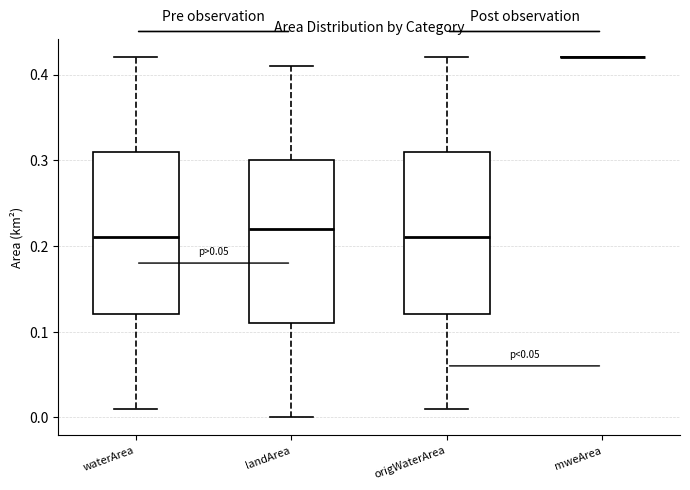

Reading left to right, read every box against the y-axis: the position of its median line, the range the box covers, and the ends of its whiskers. The values are not printed on the chart, so give them approximately, as read against the axis.

waterArea: median 0.21, box 0.12 to 0.31, whiskers 0.01 to 0.42
landArea: median 0.22, box 0.11 to 0.30, whiskers 0.00 to 0.41
origWaterArea: median 0.21, box 0.12 to 0.31, whiskers 0.01 to 0.42
mweArea: box collapsed to a line at 0.42, whiskers 0.42 to 0.42